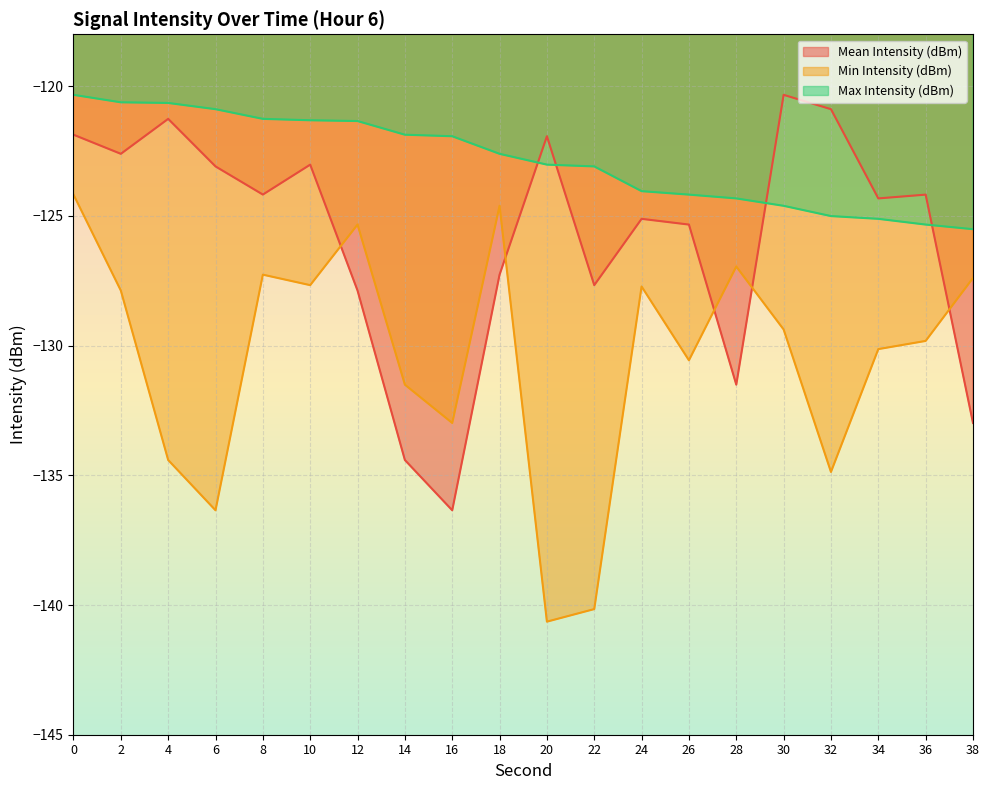

The Max Intensity (dBm) series shows -180.8 at 14. True or false?

False